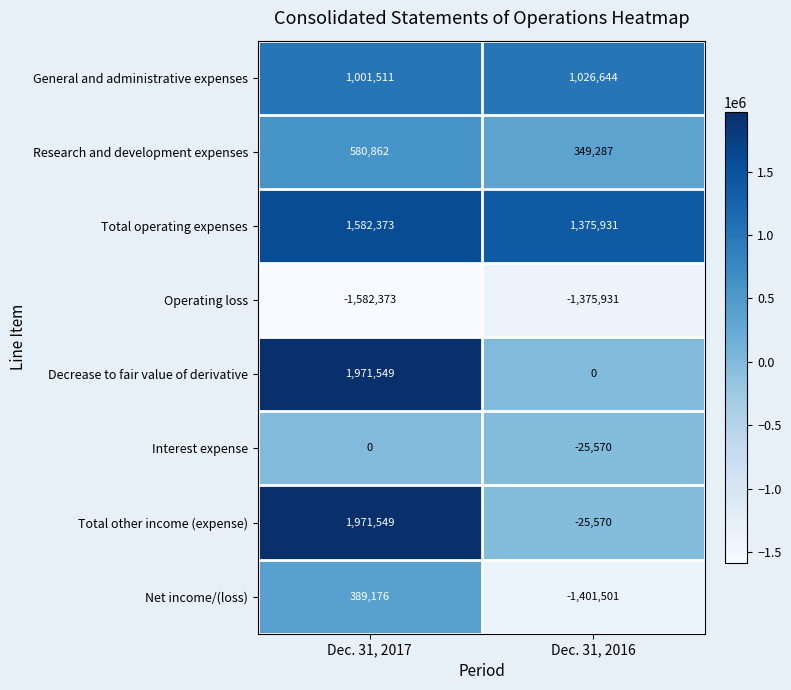

What is the sum of the Net income/(loss) values at Dec. 31, 2016 and Dec. 31, 2017?

-1012325